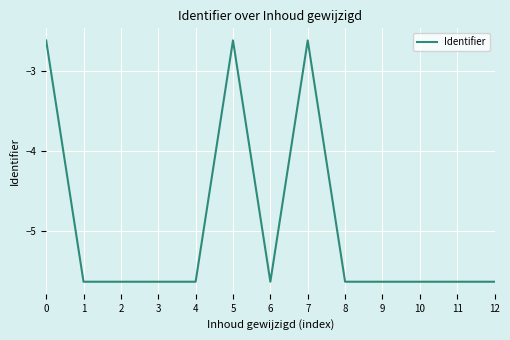

What is the change in value from 5 to 9?

-3.0